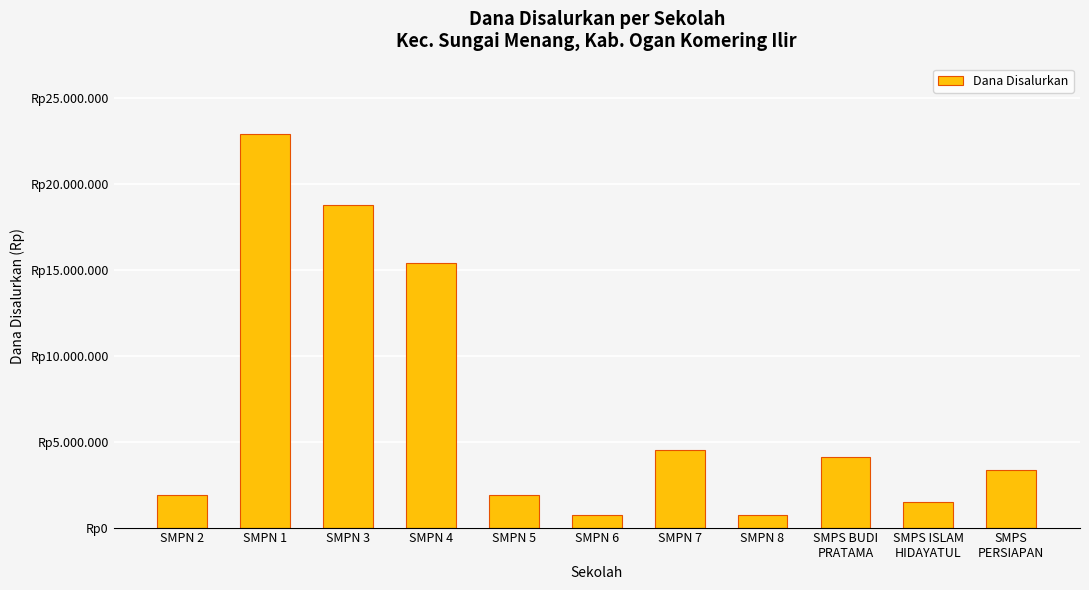

What is the label of the 2nd bar from the right?

SMPS ISLAM
HIDAYATUL